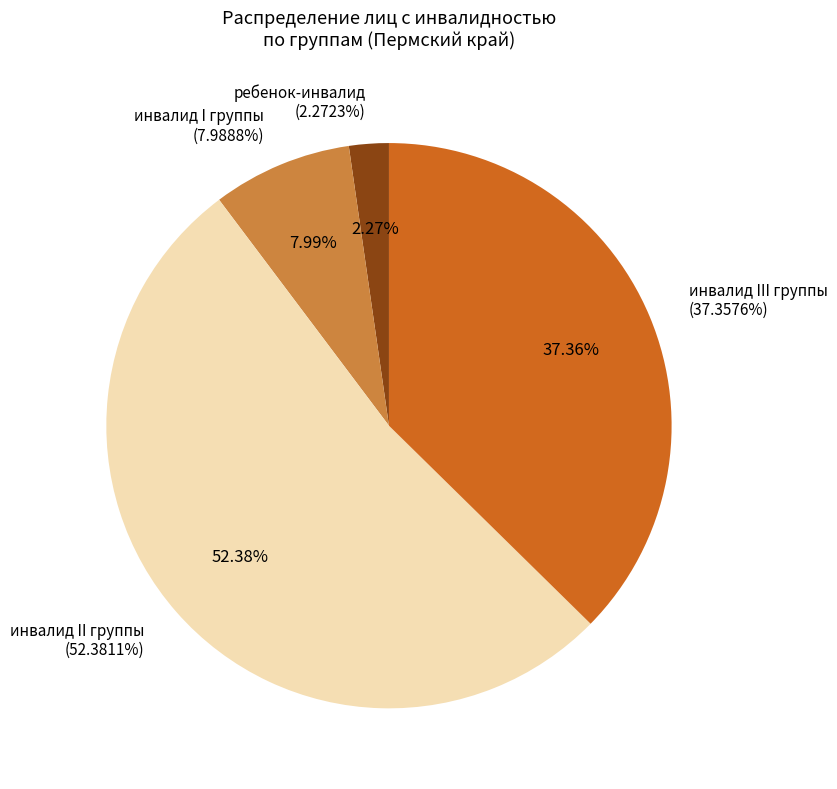

Rank the categories by value from lowest to highest.

ребенок-инвалид, инвалид I группы, инвалид III группы, инвалид II группы